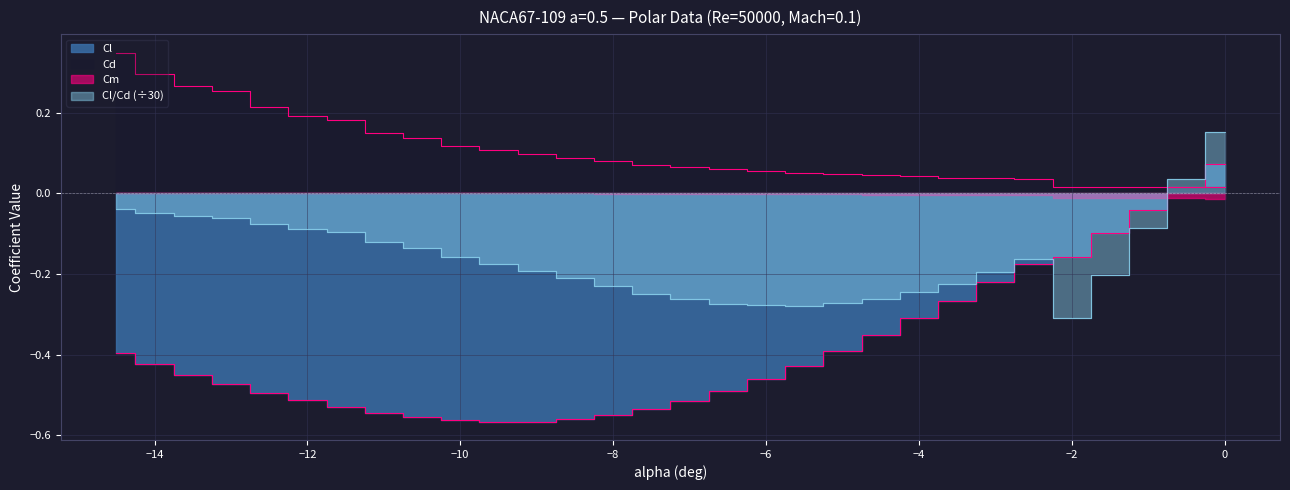

At which label does Cd reach its minimum?

-0.5